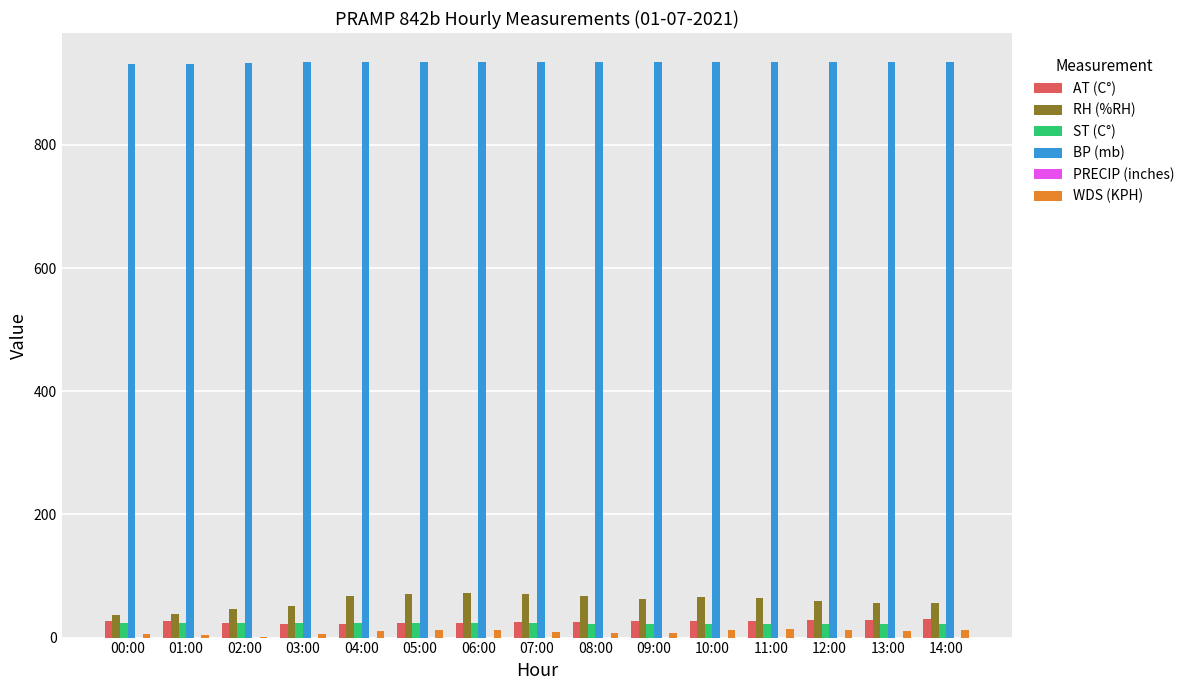

Which series has the largest total across all categories?

BP (mb)